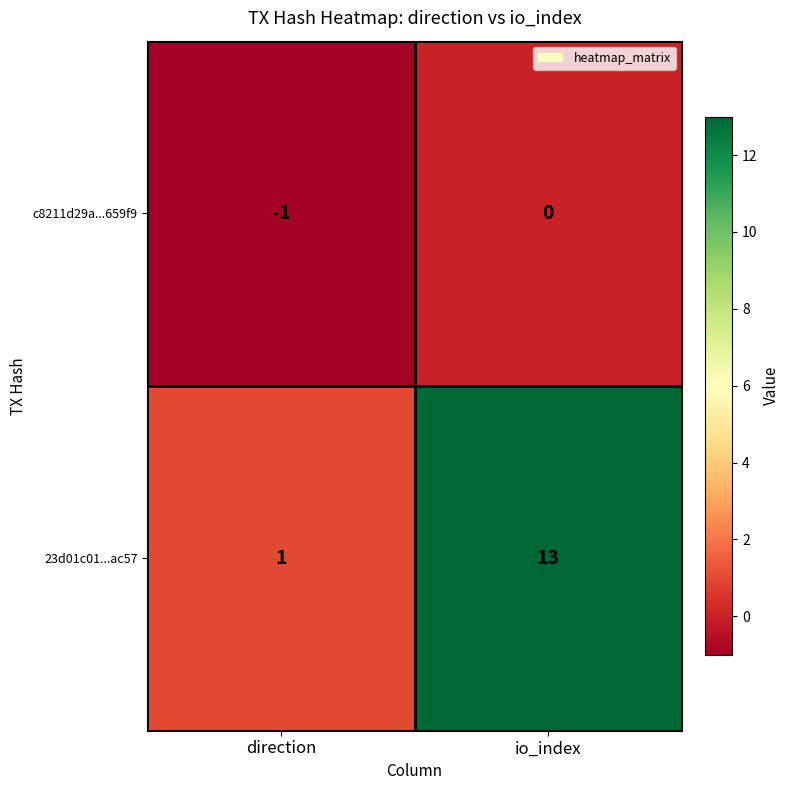

Between direction and io_index, which series saw the biggest shift?

23d01c01...ac57